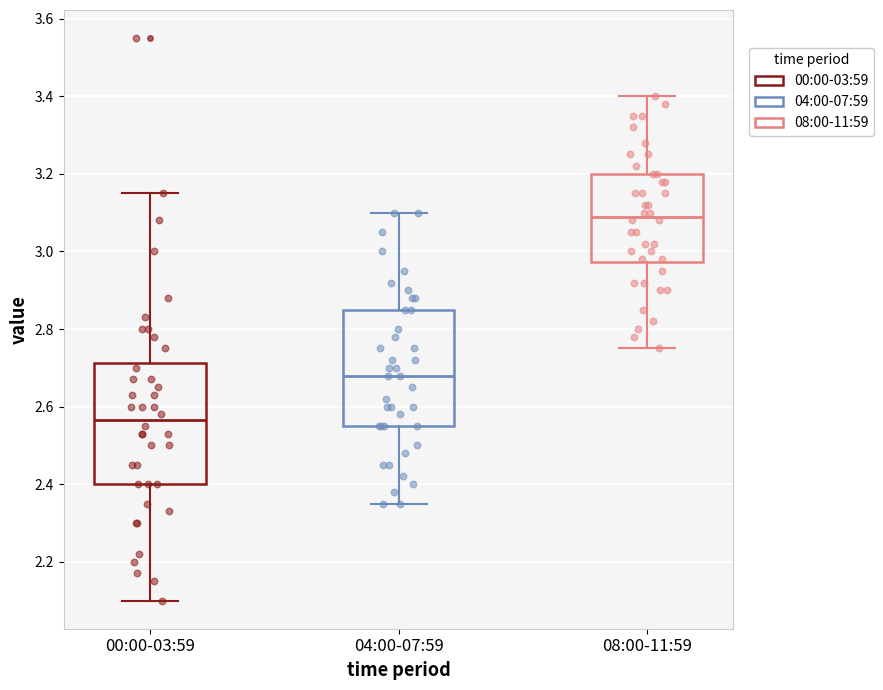

Where does the upper whisker of the box for 04:00-07:59 end on the y-axis? The values are not printed on the chart, so give them approximately, as read against the axis.

3.10